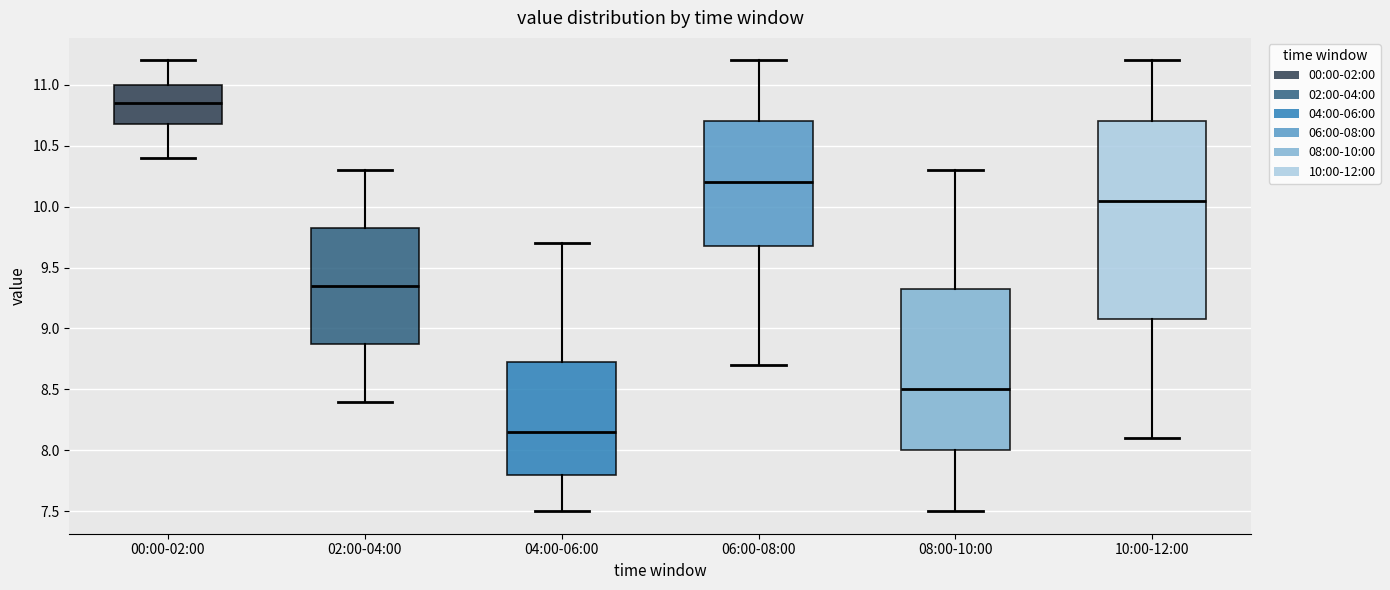

Which box's median line is the highest?

00:00-02:00